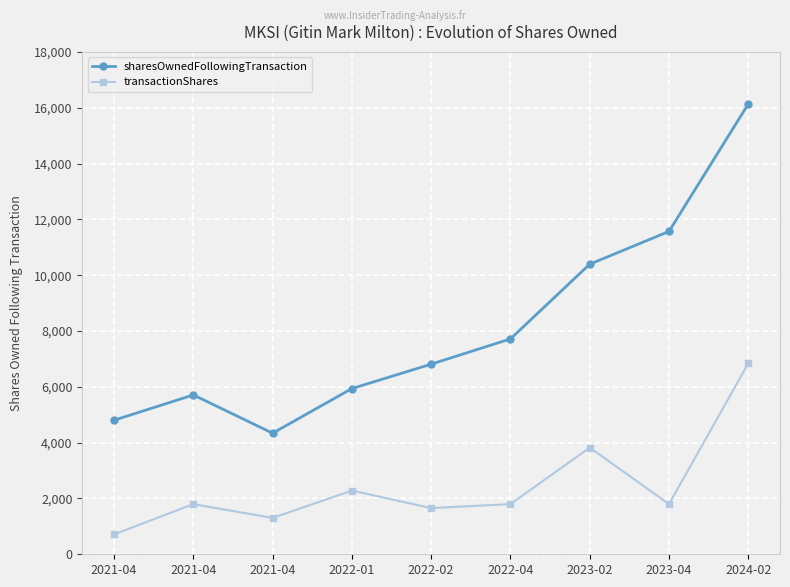

How many lines are shown in the chart?

2